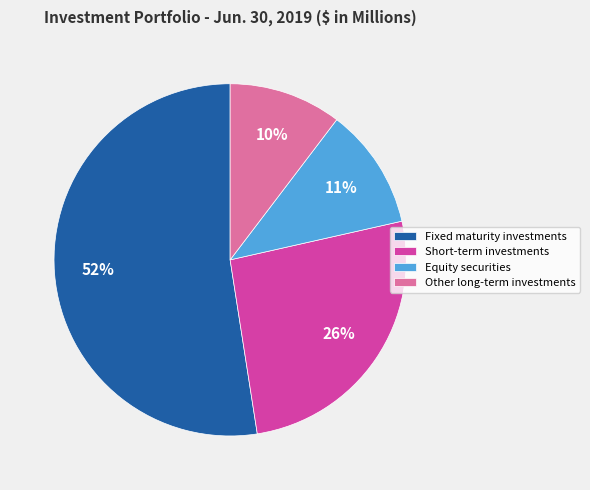

Approximately how many times larger is the value at Other long-term investments compared to Short-term investments?

0.4